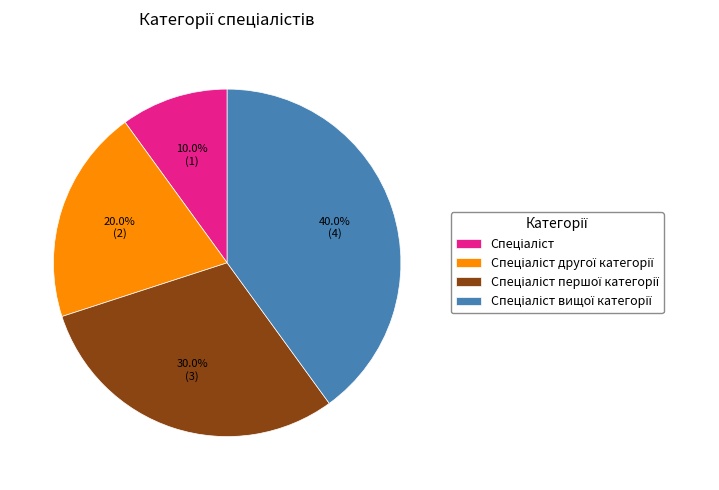

Does any single category account for the majority?

No